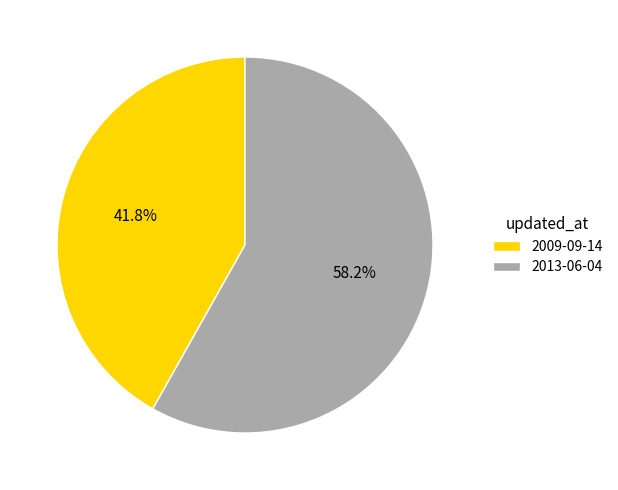

To the nearest percent, what is the combined percentage of 2009-09-14 and 2013-06-04?

100%